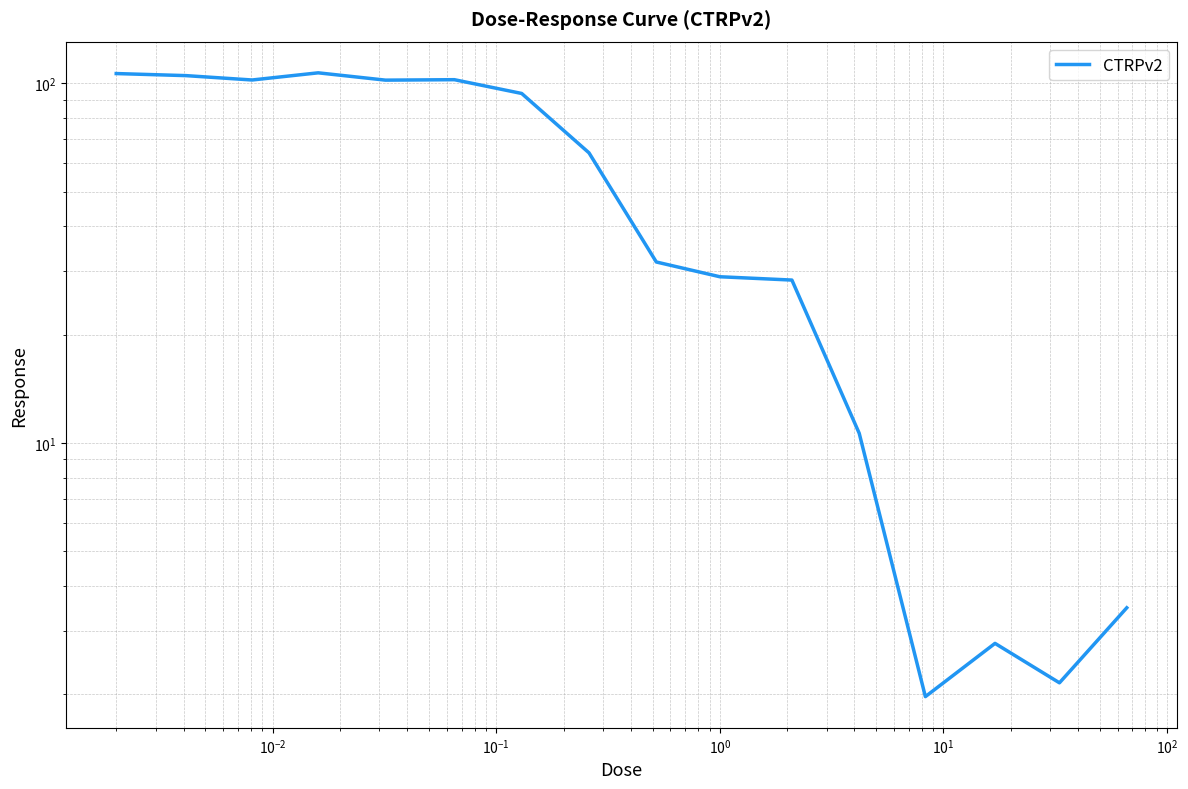

What is the sum of all values?

893.3